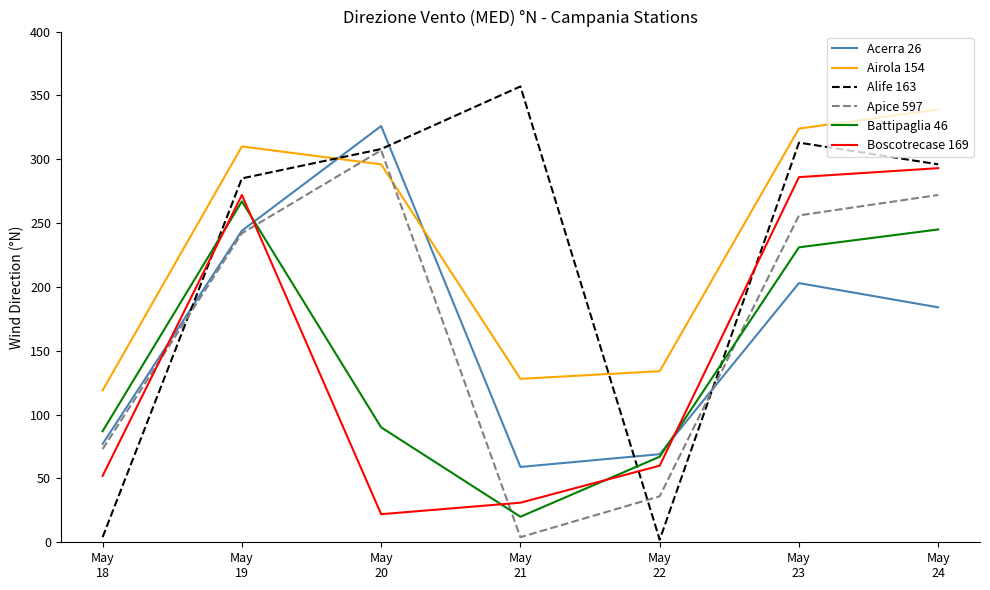

True or false: Battipaglia 46 has more than 2 points higher than both neighbors.

False